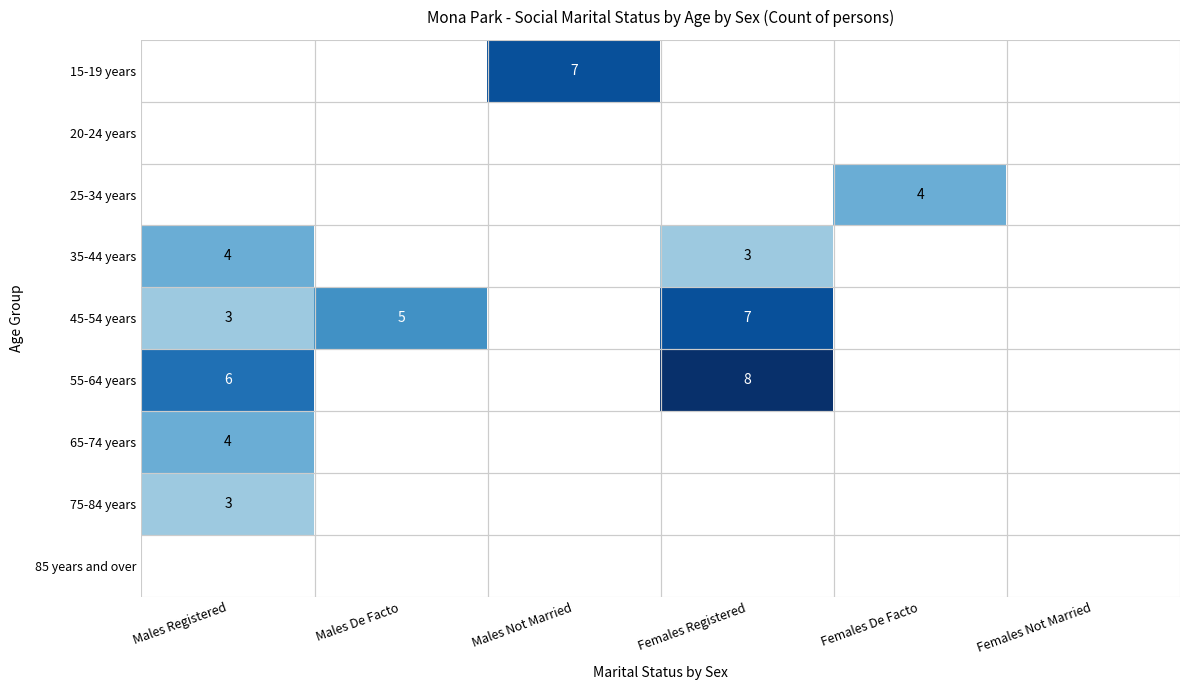

How many series are shown in this chart?

9